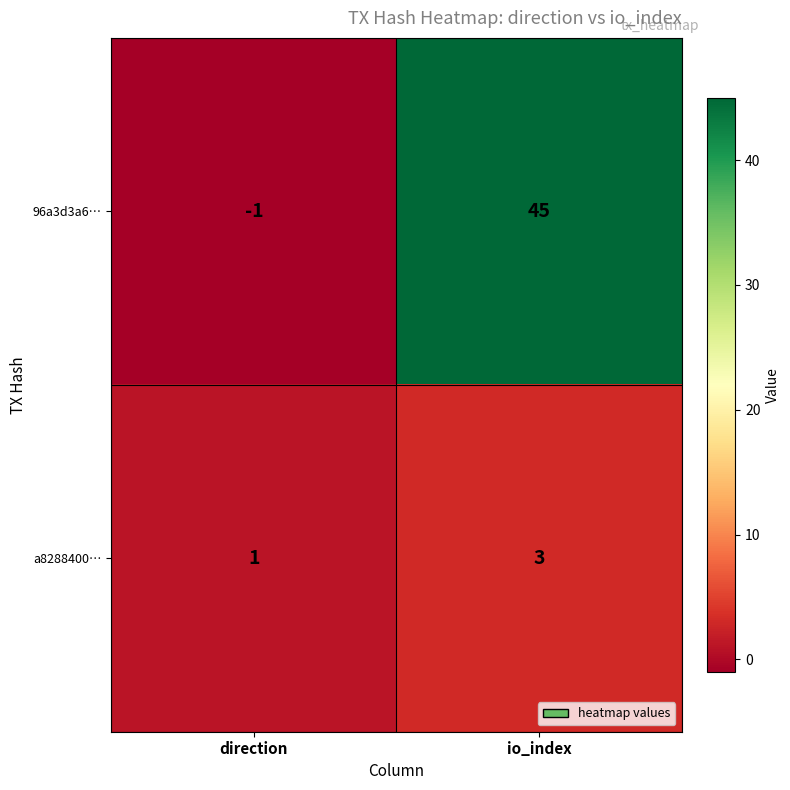

Reading left to right, extract all data points from this chart.

96a3d3a6…: direction=-1	io_index=45
a8288400…: direction=1	io_index=3